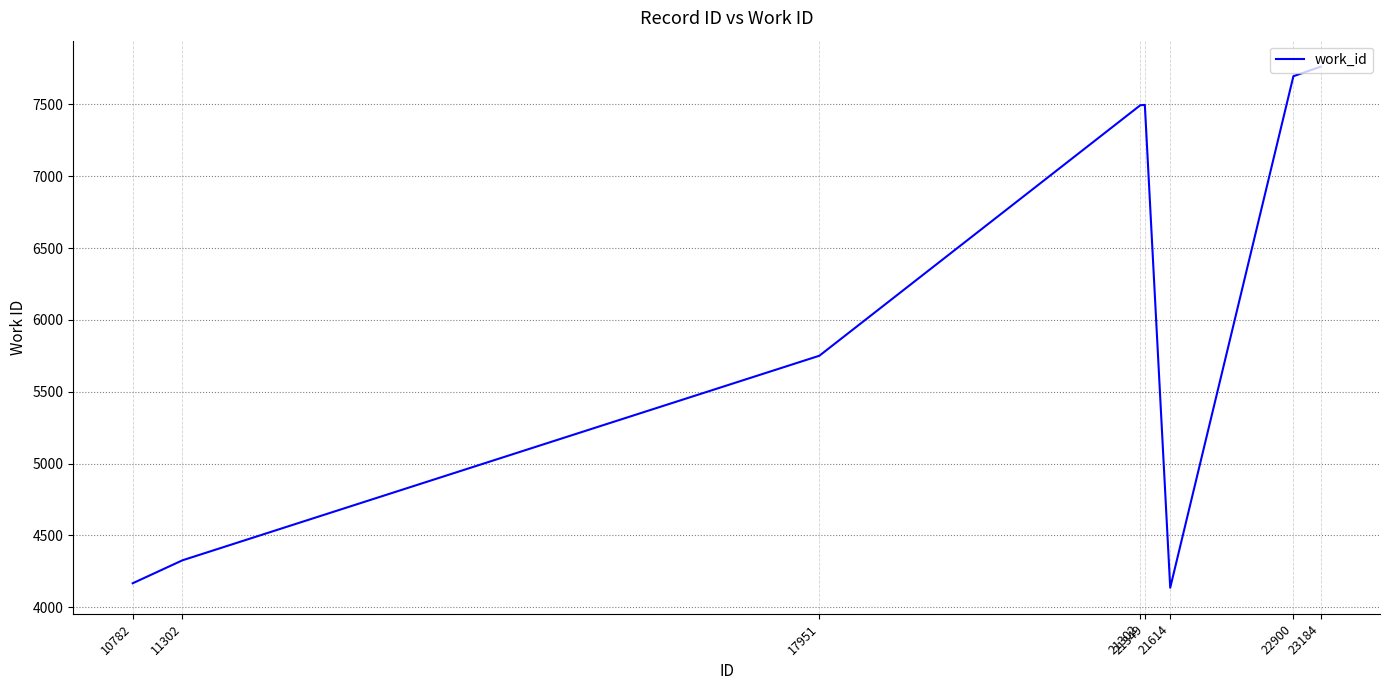

What is the change in value from 11302 to 21614?

-191